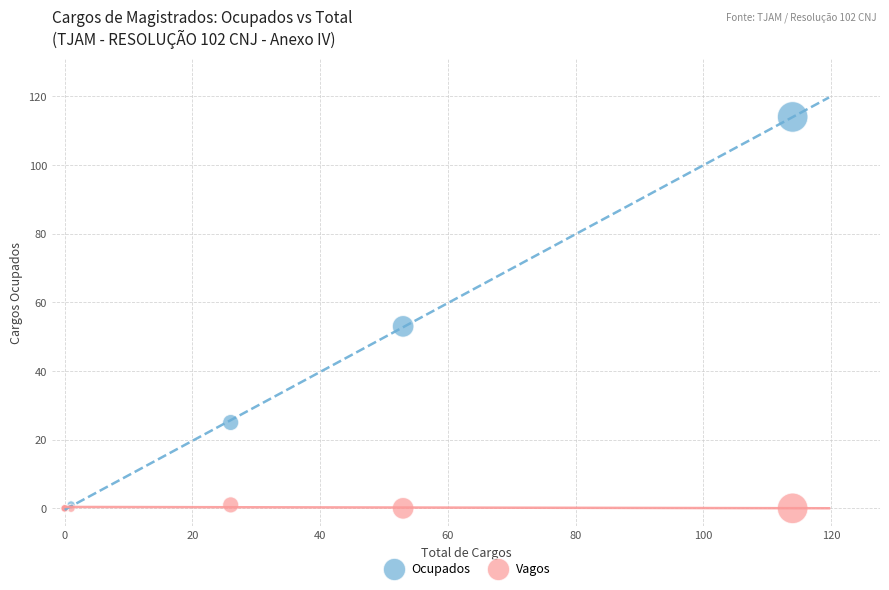

In the Ocupados series, what Y value is closest to 57?

53